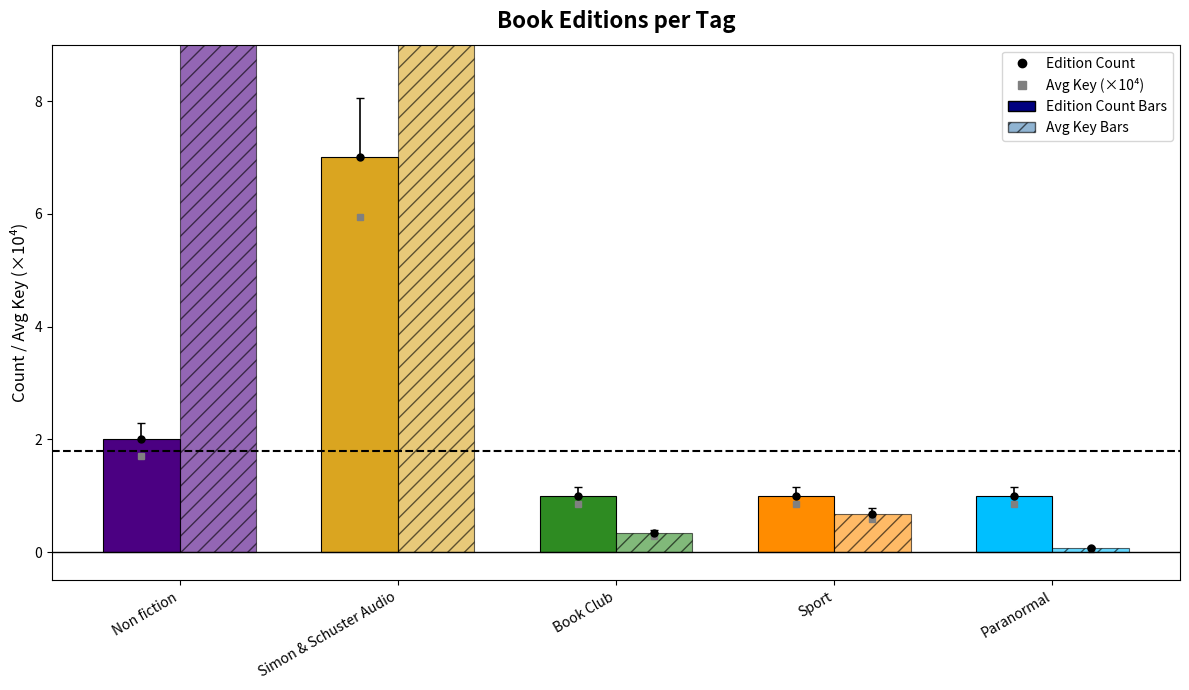

What are all the series names shown in the legend?

Edition Count, Avg Key (×10⁴)